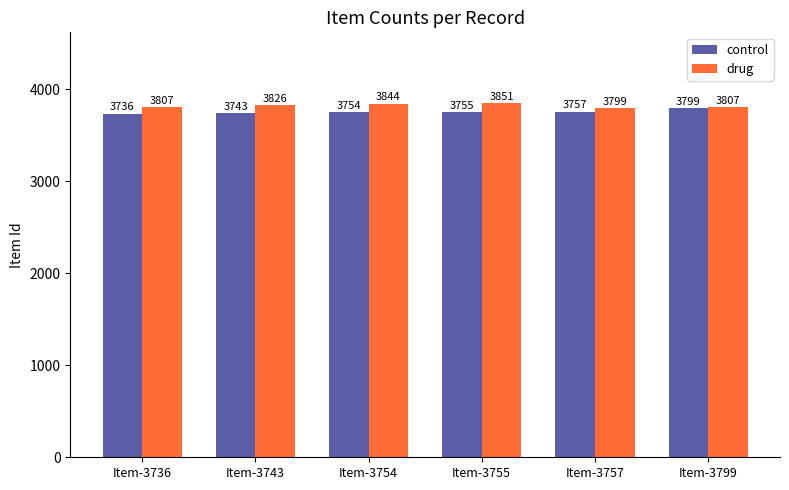

Reading left to right, what are all the values shown in this chart?

control: Item-3736=3736	Item-3743=3743	Item-3754=3754	Item-3755=3755	Item-3757=3757	Item-3799=3799
drug: Item-3736=3807	Item-3743=3826	Item-3754=3844	Item-3755=3851	Item-3757=3799	Item-3799=3807